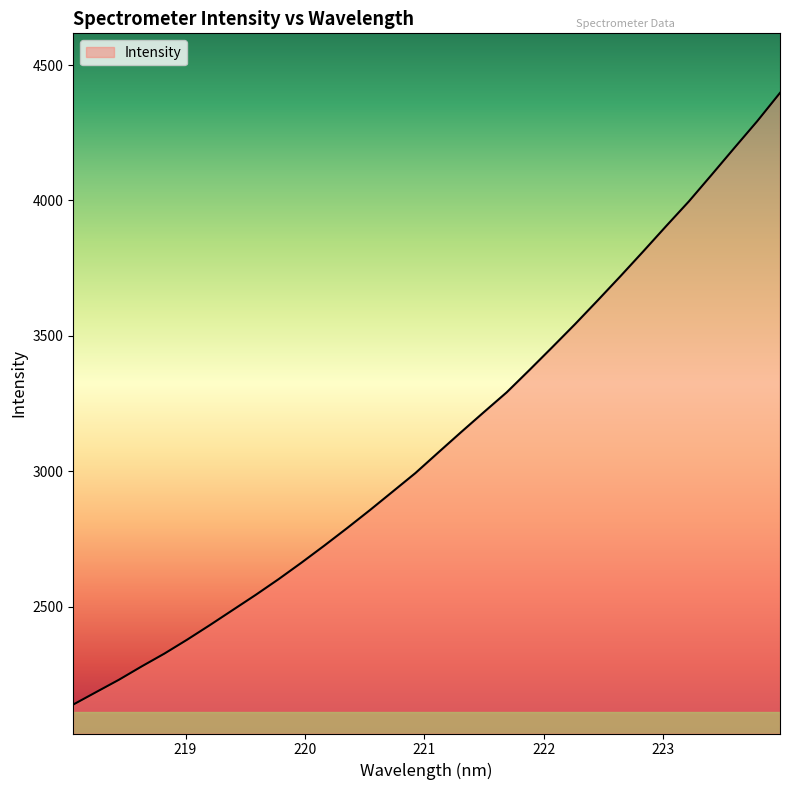

What is the average value?

3115.7